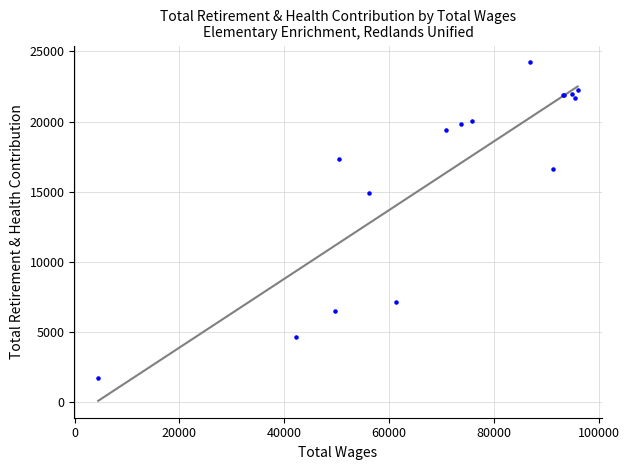

What Y value in the scatter plot is closest to 12945?

14932